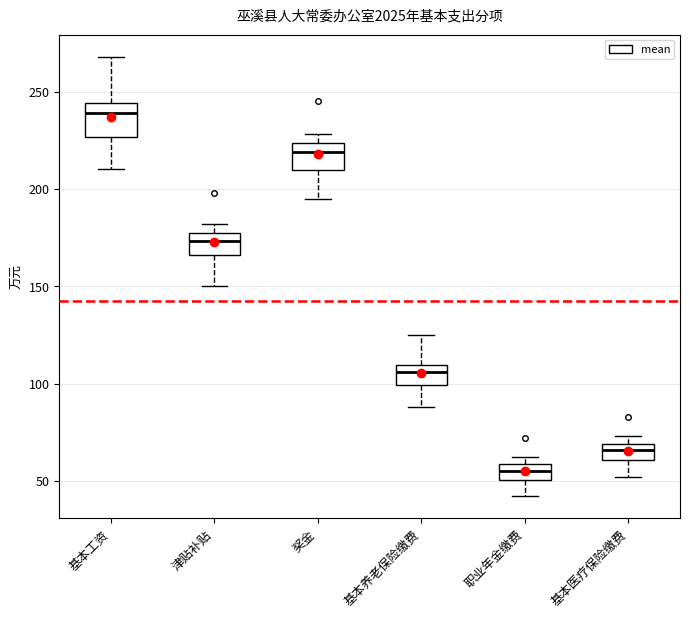

Where does the lower whisker of the box for 职业年金缴费 end on the y-axis? The values are not printed on the chart, so give them approximately, as read against the axis.

40